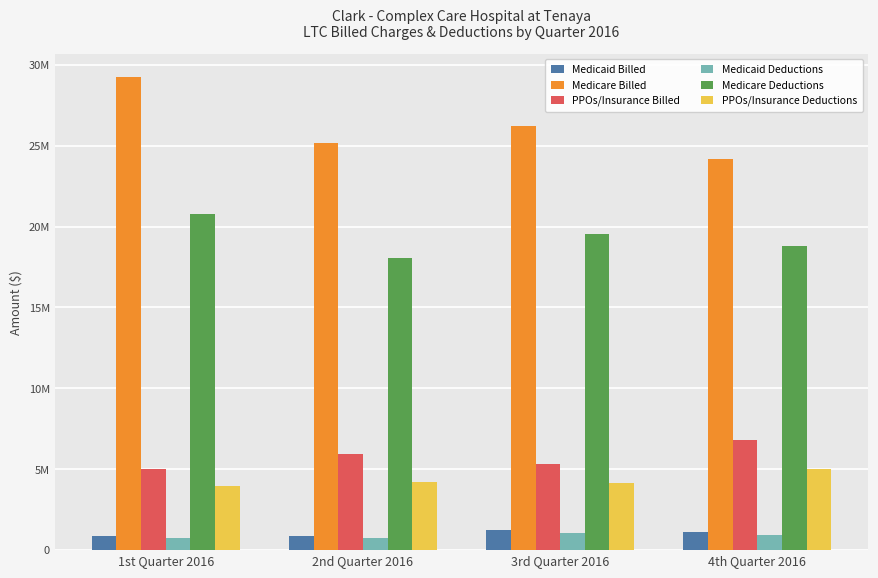

At 3rd Quarter 2016, list the series in order from smallest to largest.

Medicaid Deductions, Medicaid Billed, PPOs/Insurance Deductions, PPOs/Insurance Billed, Medicare Deductions, Medicare Billed